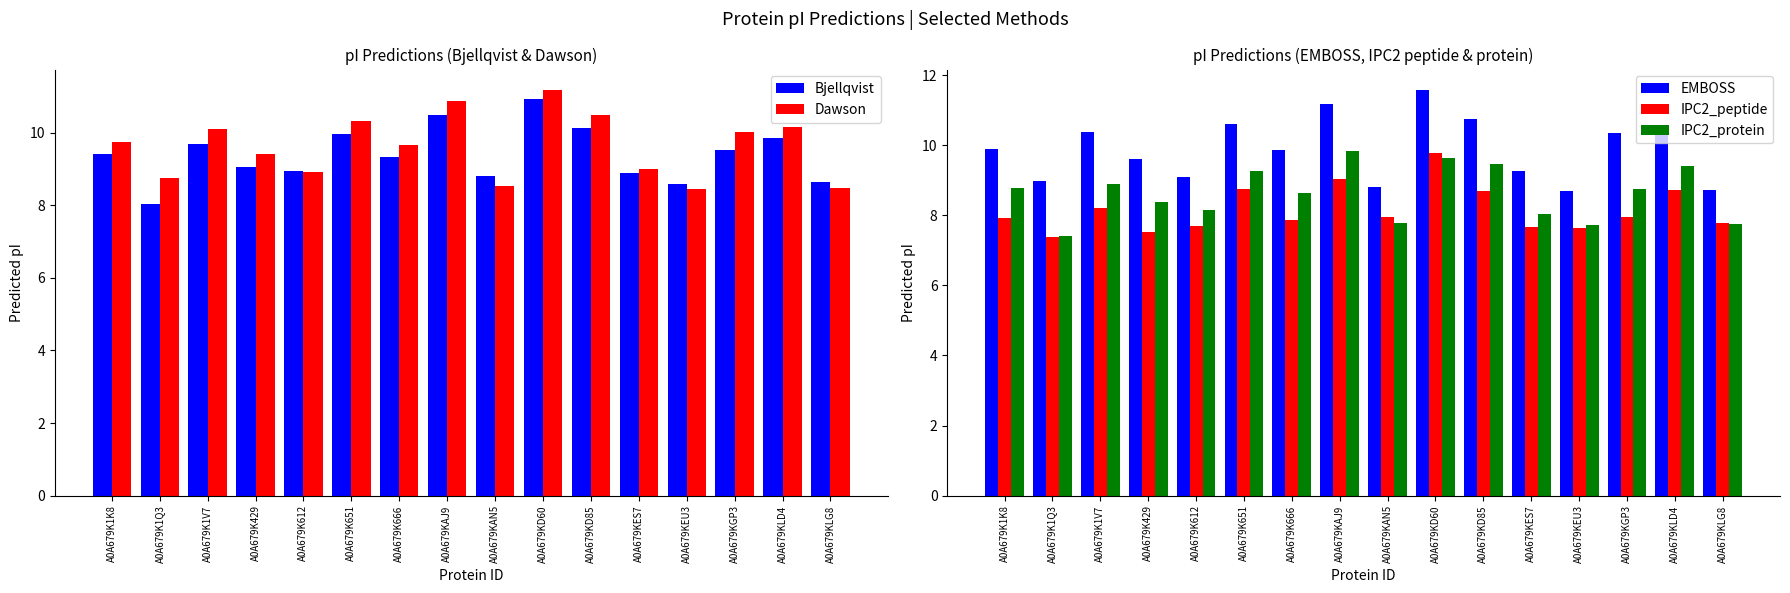

What is the spread (max minus min) of values at A0A679K651?

1.9